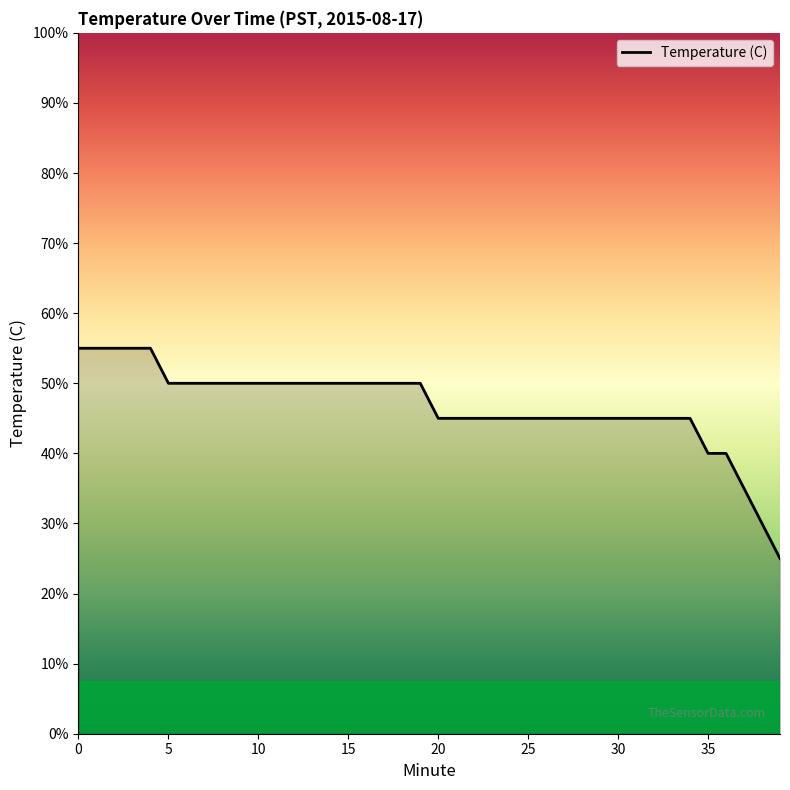

Does the chart display data point markers on the line(s)?

No